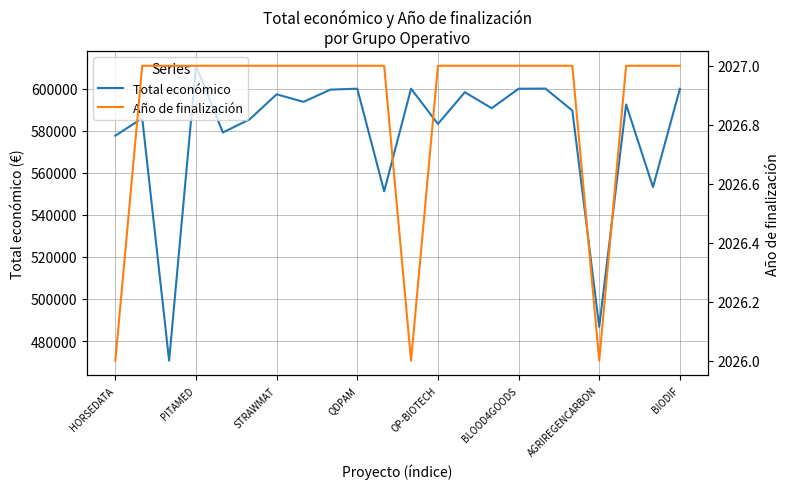

Which series has the largest total across all categories?

Total económico